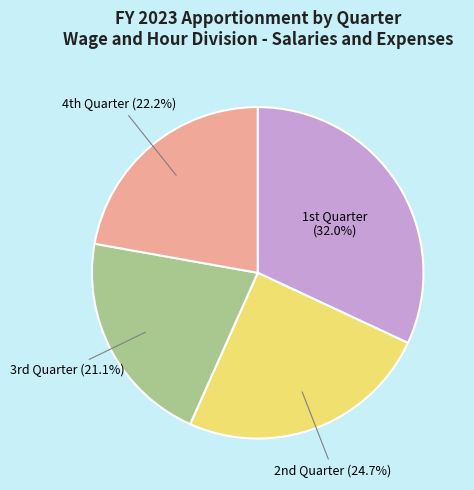

Does any single category account for the majority?

No